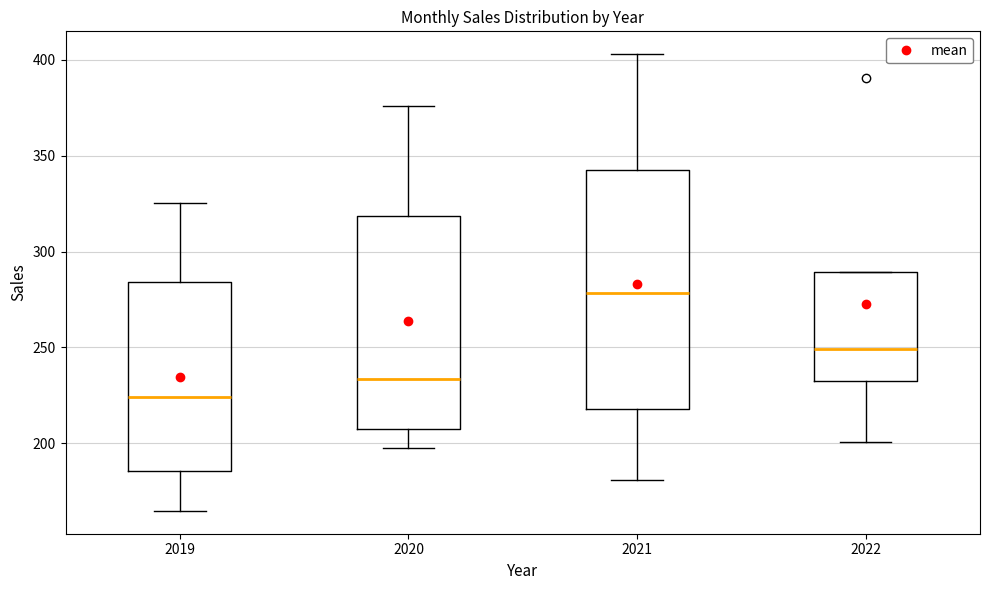

Where is the upper edge of the box at x = 2020 on the y-axis? The values are not printed on the chart, so give them approximately, as read against the axis.

320